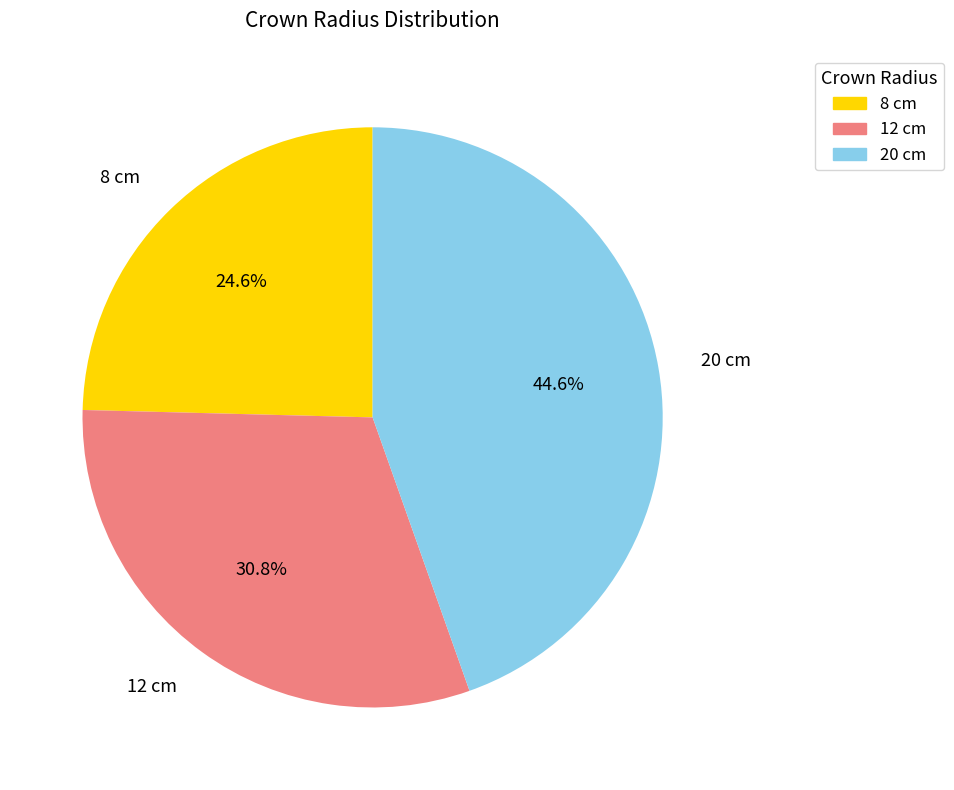

Which has a higher value, 12 cm or 8 cm?

12 cm